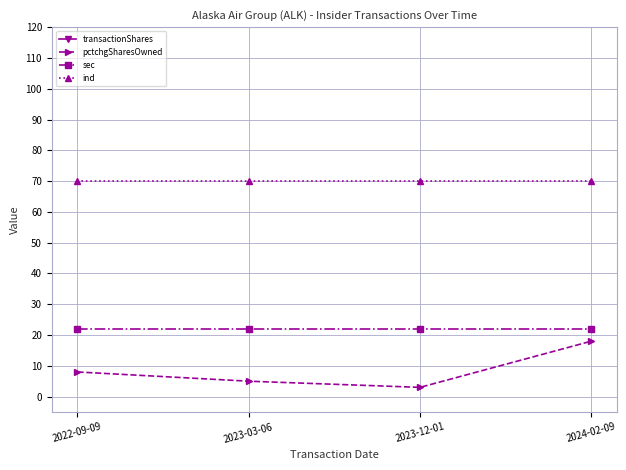

Reading right to left, list all the values displayed in this chart.

transactionShares: 2024-02-09=1060	2023-12-01=170	2023-03-06=264	2022-09-09=338
pctchgSharesOwned: 2024-02-09=18	2023-12-01=3	2023-03-06=5	2022-09-09=8
sec: 2024-02-09=22	2023-12-01=22	2023-03-06=22	2022-09-09=22
ind: 2024-02-09=70	2023-12-01=70	2023-03-06=70	2022-09-09=70